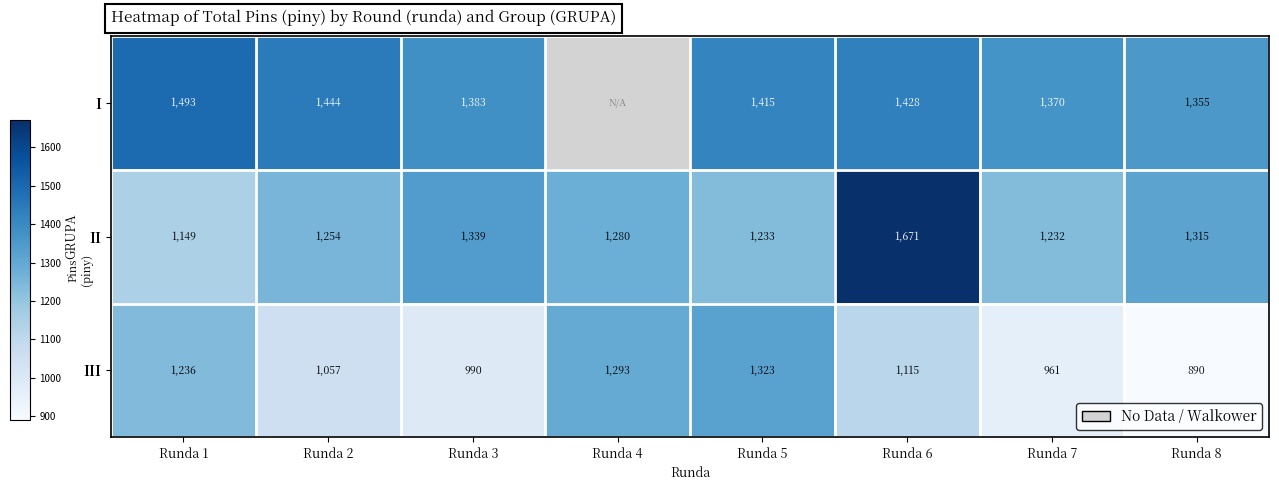

At which label does I first exceed 1415?

Runda 1